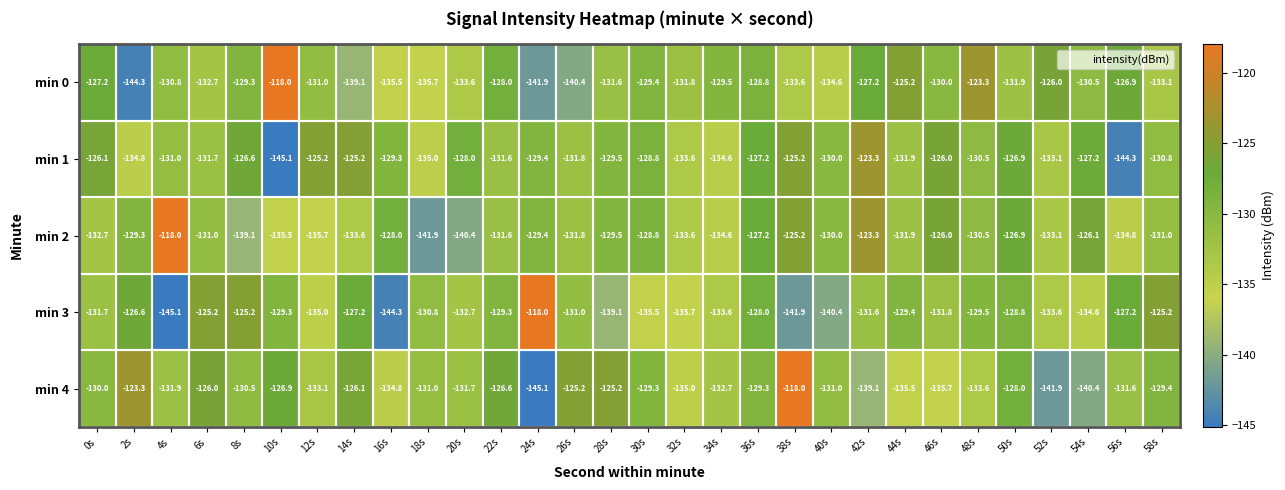

True or false: min 0 has a value of -130.0 at 46s.

True